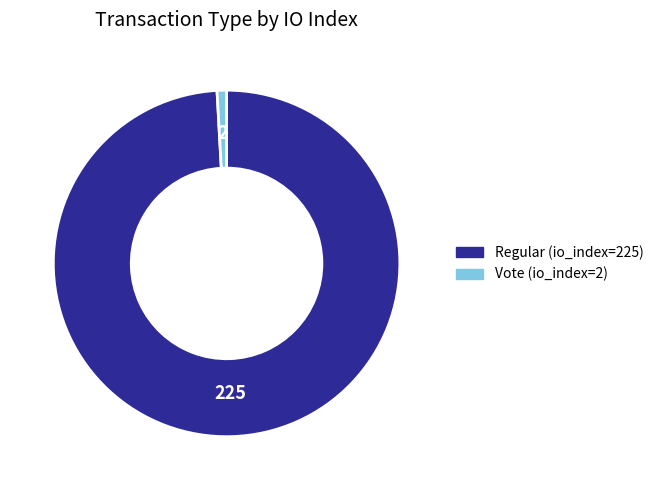

How many segments does this pie chart have?

2